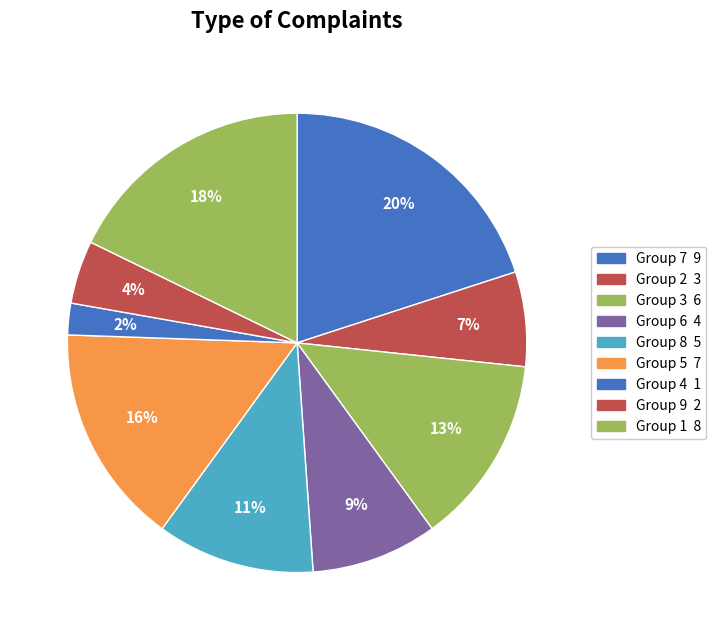

How many segments does this pie chart have?

9